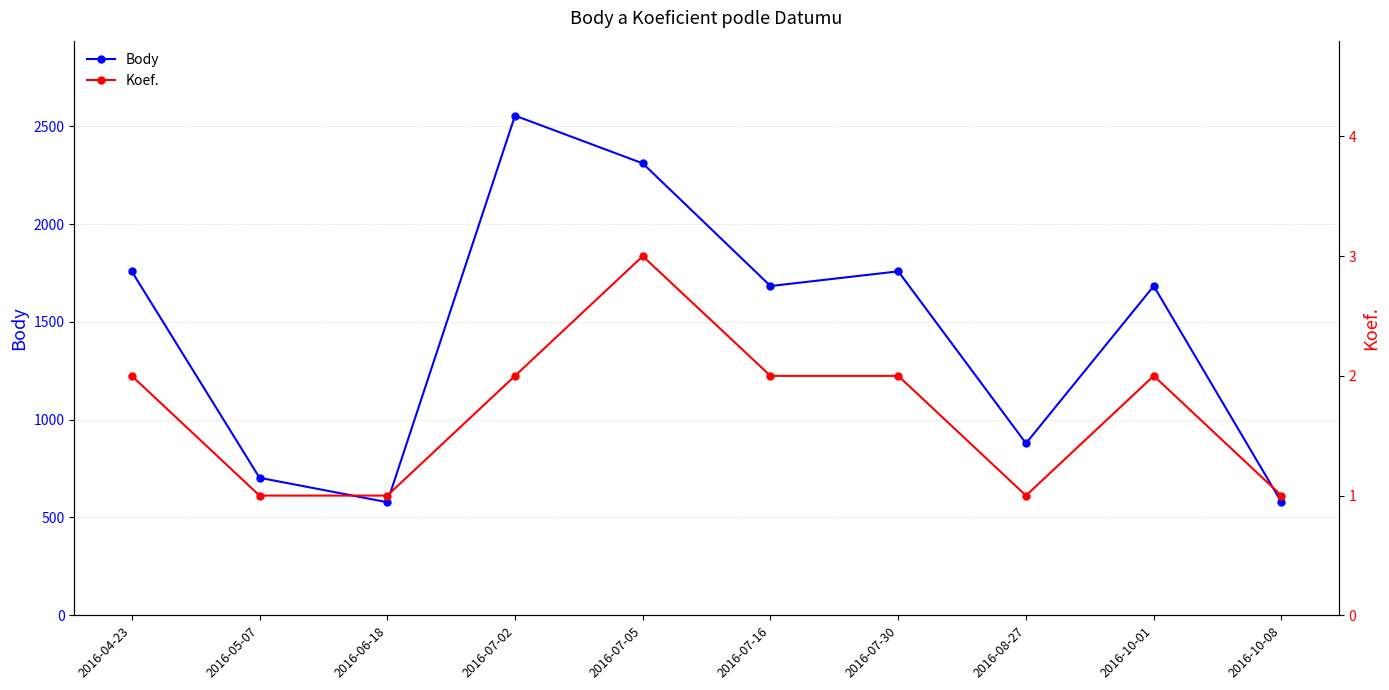

At which category is the sum across all series the highest?

2016-07-02